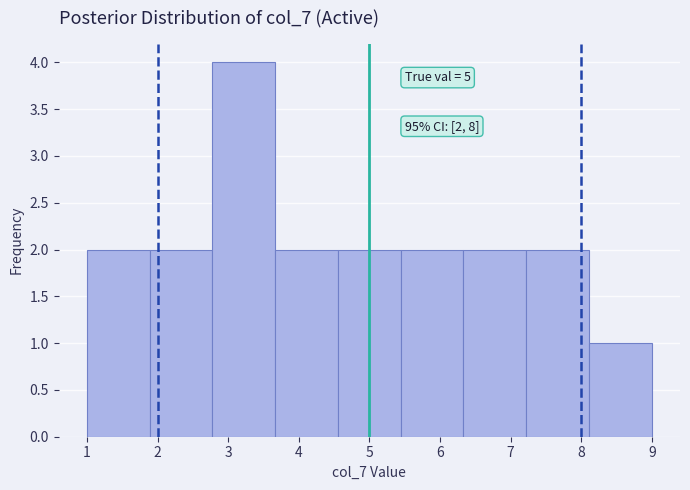

Which range on the x-axis has the tallest bar?

2.8 to 3.7